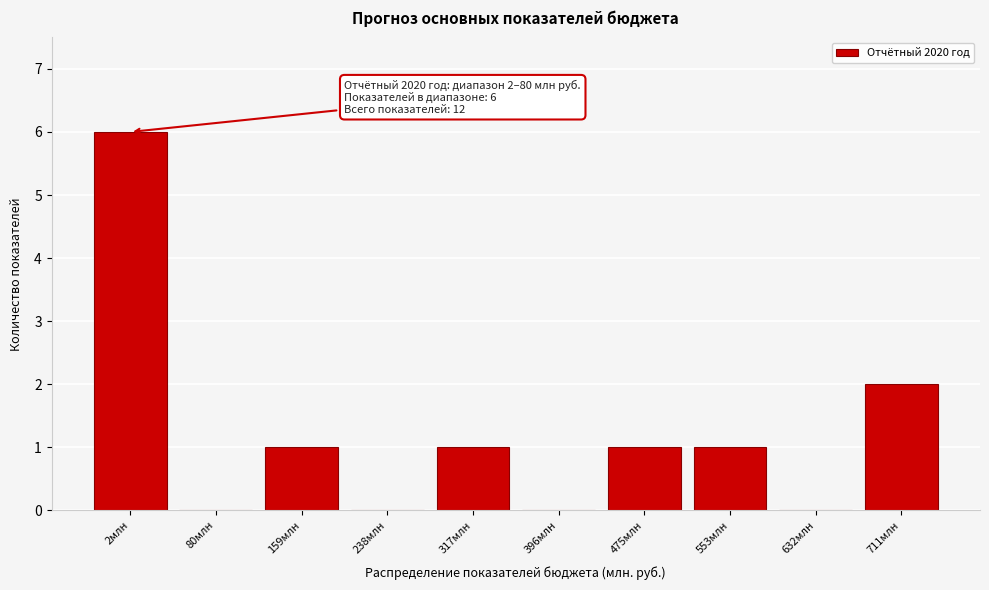

Reading right to left, what are all the values shown in this chart?

711млн=2	632млн=0	553млн=1	475млн=1	396млн=0	317млн=1	238млн=0	159млн=1	80млн=0	2млн=6